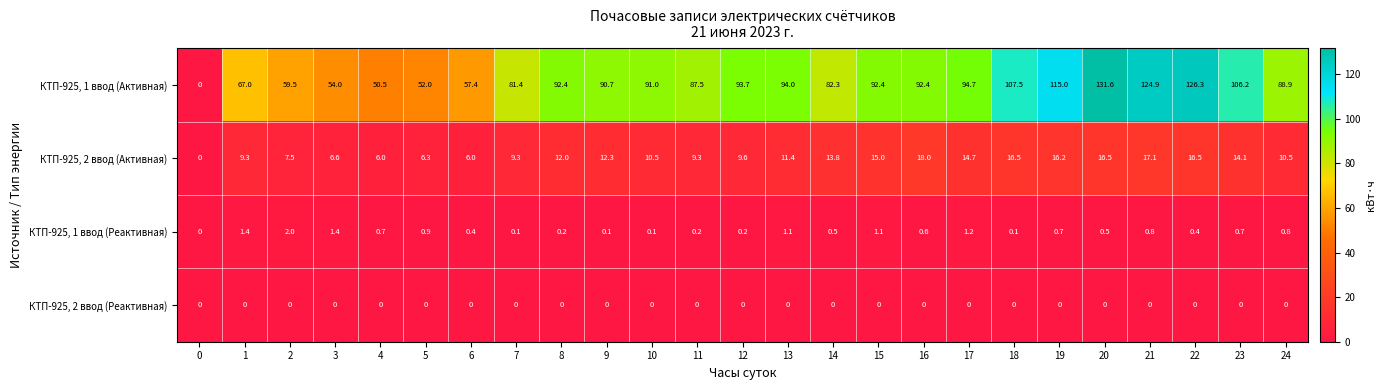

Which category has the highest value across all series?

20